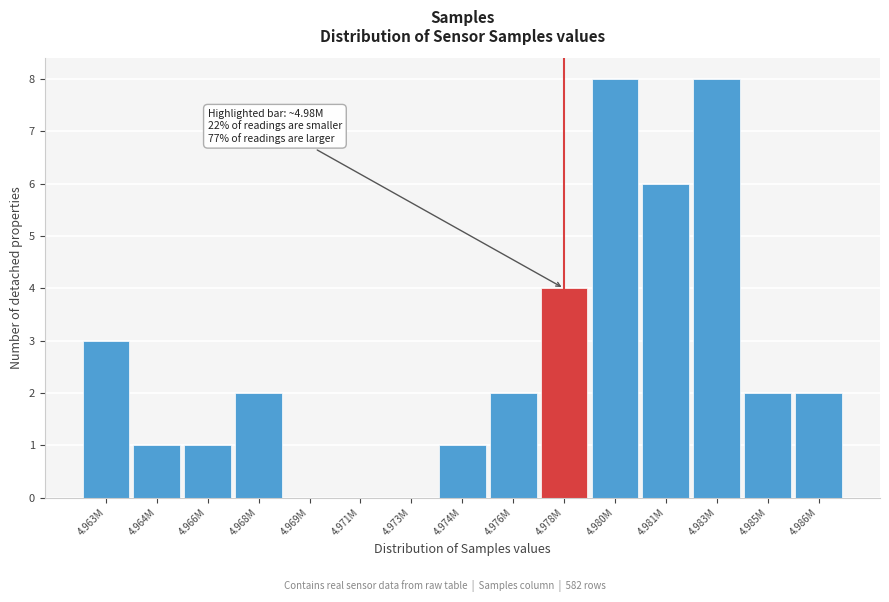

Reading right to left, what are all the values shown in this chart?

4.986M=2	4.985M=2	4.983M=8	4.981M=6	4.980M=8	4.978M=4	4.976M=2	4.974M=1	4.973M=0	4.971M=0	4.969M=0	4.968M=2	4.966M=1	4.964M=1	4.963M=3